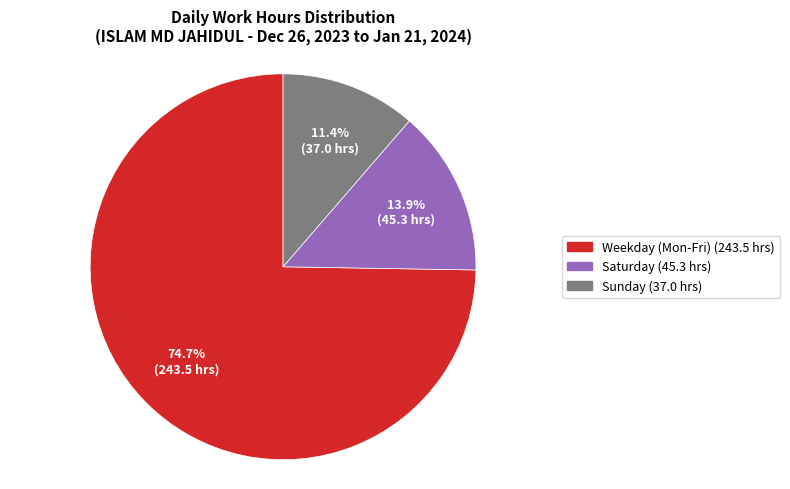

To the nearest percent, what is the difference between the largest and smallest slice percentages?

63%